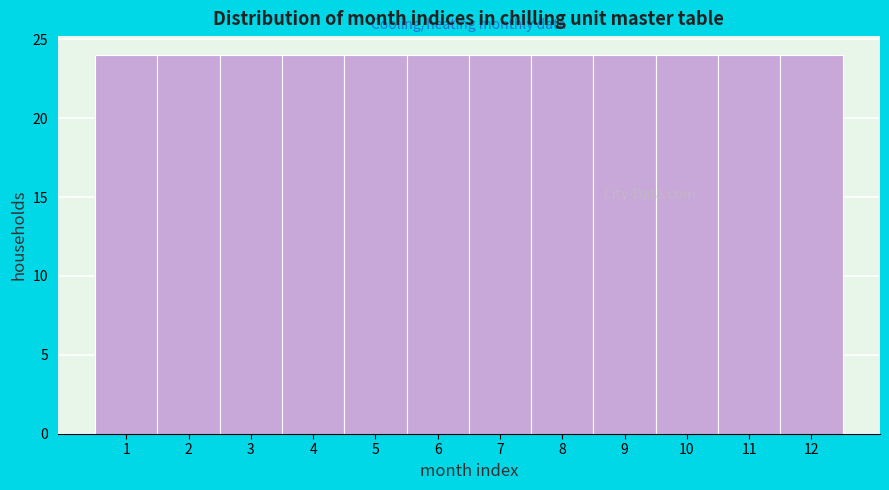

How tall is the bar that spans 11.5 to 12.5 on the x-axis? The values are not printed on the chart, so give them approximately, as read against the axis.

24